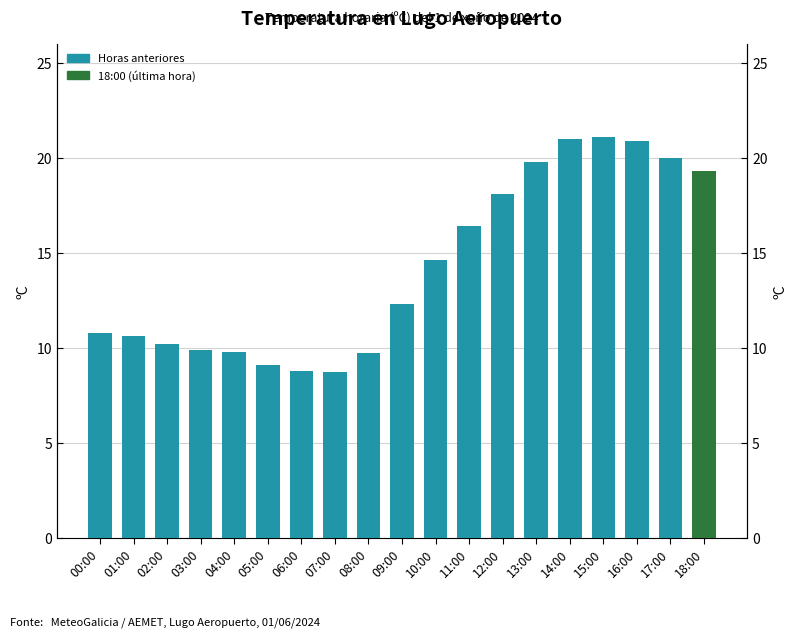

What is the label of the 2nd bar from the right?

17:00